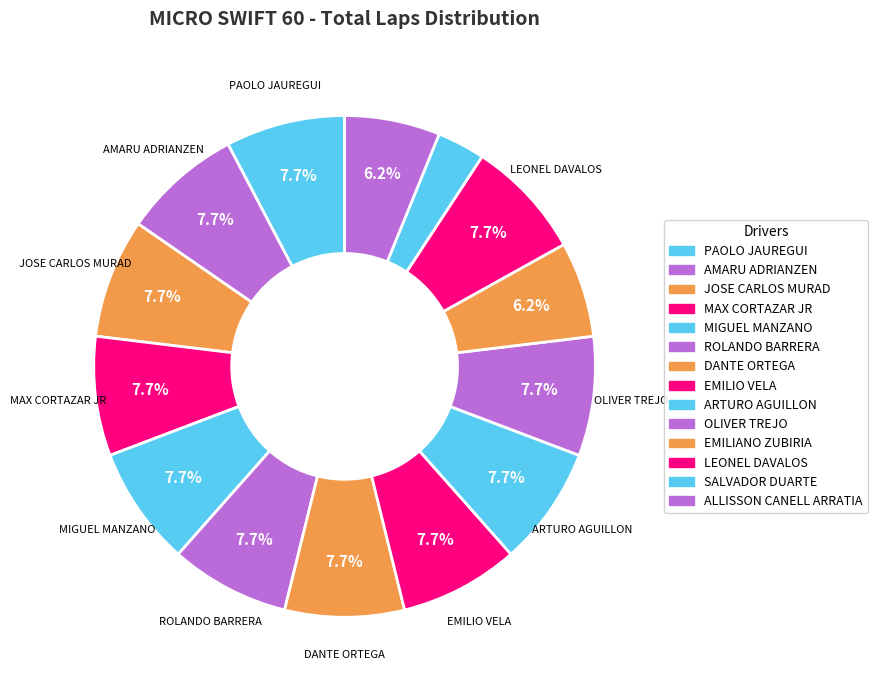

How many slices are in this pie chart?

14